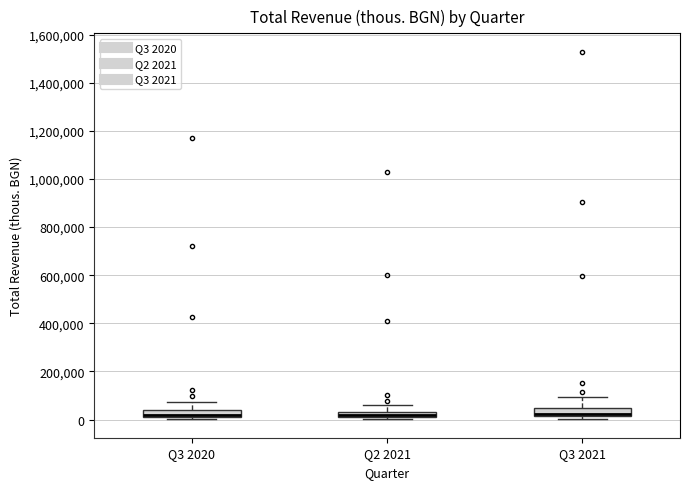

Where is the lower edge of the box for Q3 2021 on the y-axis? The values are not printed on the chart, so give them approximately, as read against the axis.

20000